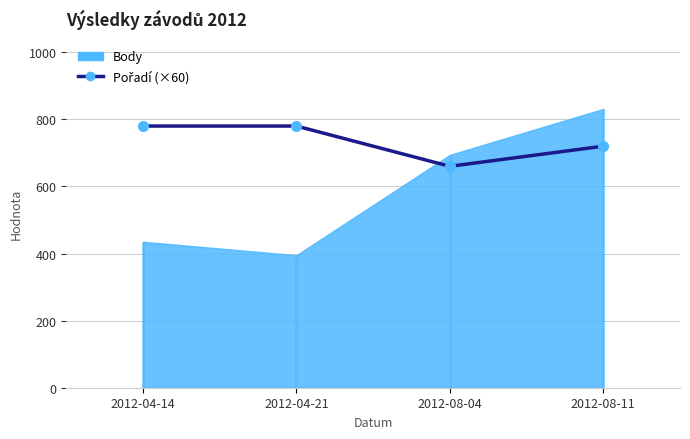

Reading right to left, extract all data points from this chart.

720	660	780	780